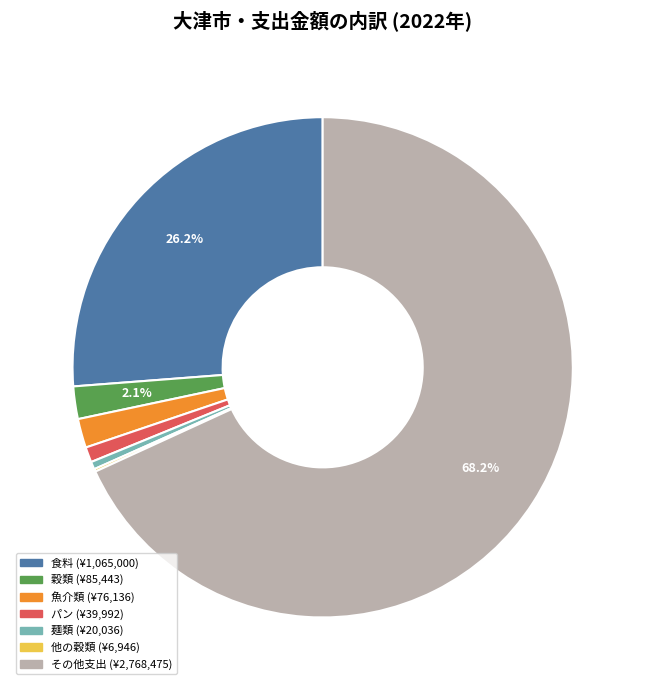

Does any single category account for the majority?

Yes